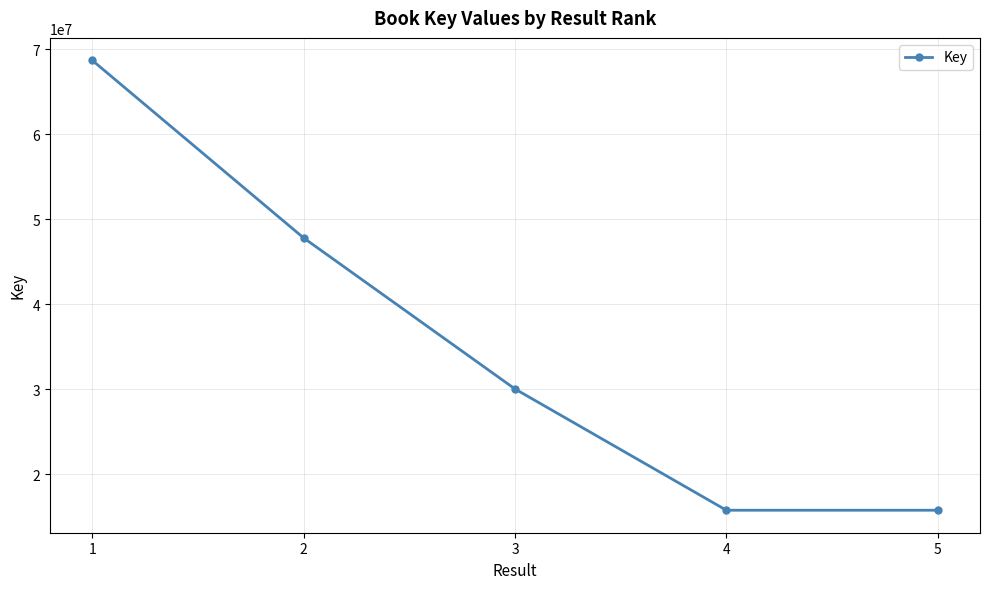

What is the change in value from 1 to 3?

-38648126